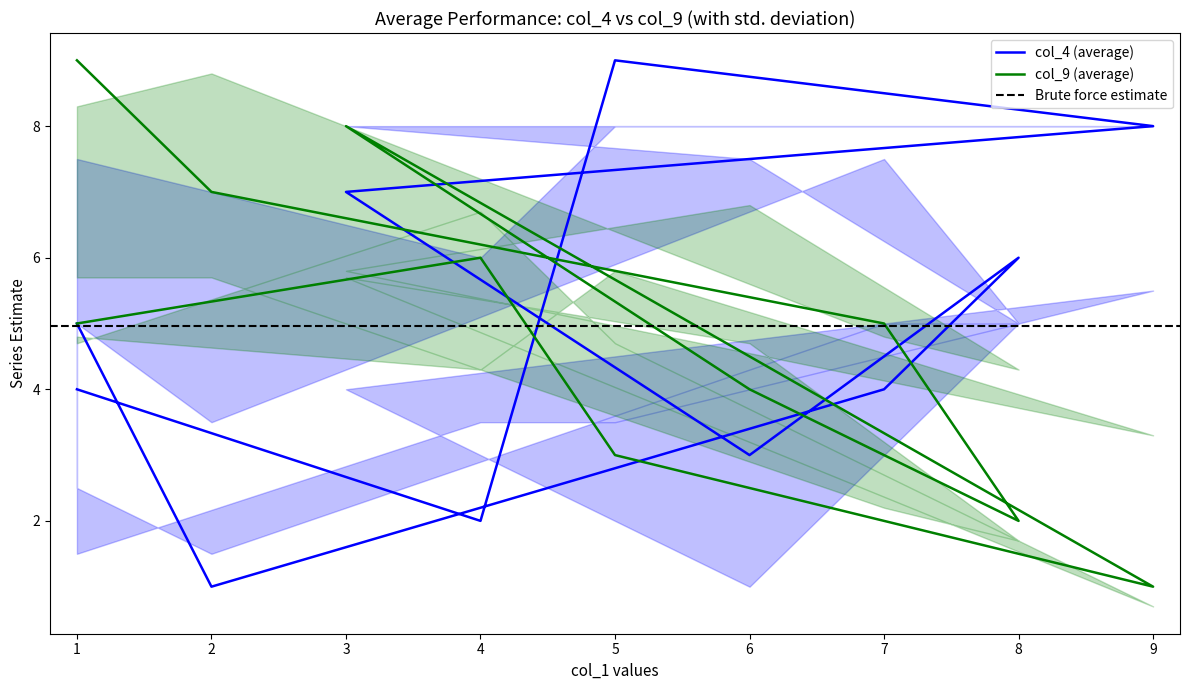

Which series ends up on top after the final intersection of col_2 and col_4?

col_4